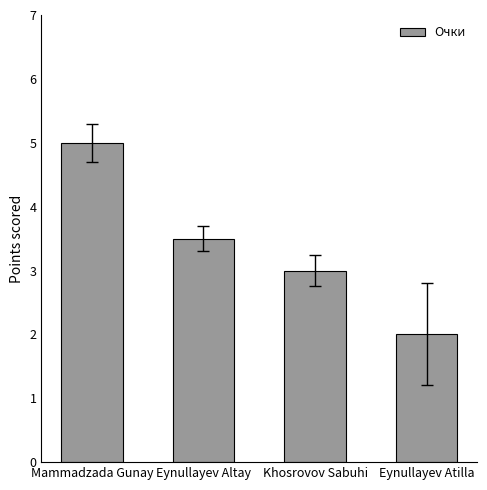

What is the difference between the values at Eynullayev Altay and Eynullayev Atilla?

1.5